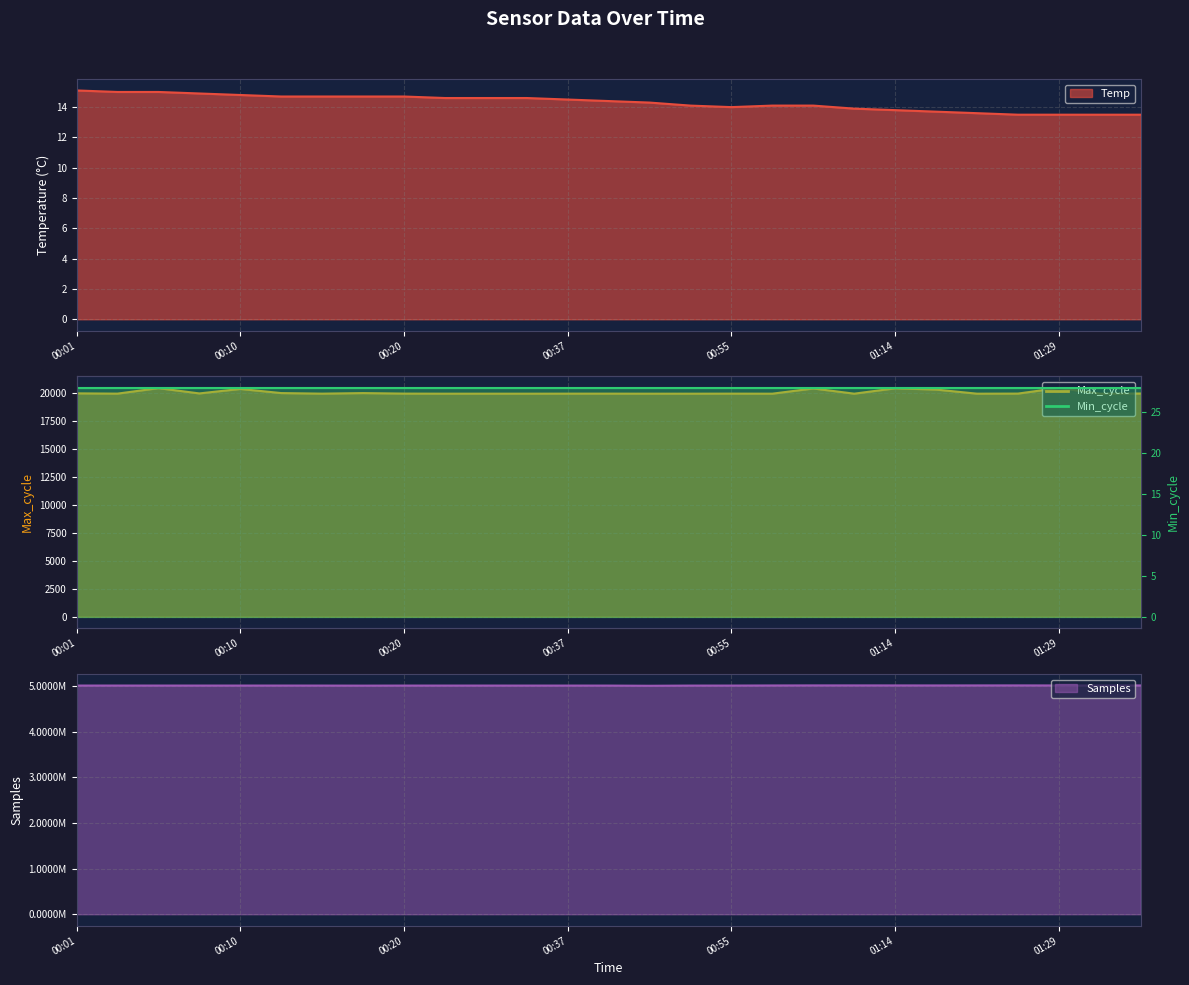

What is the difference between the highest and lowest values at 01:31?

5015578.5